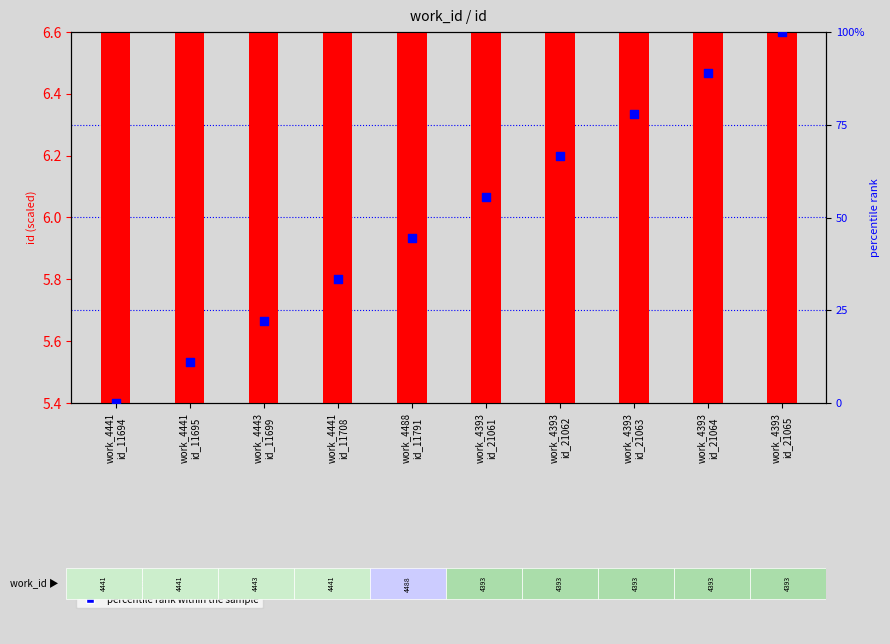

Is the value of percentile rank within the sample at work_4393
id_21065 greater than the value of id (transformed count) at work_4393
id_21062?

Yes